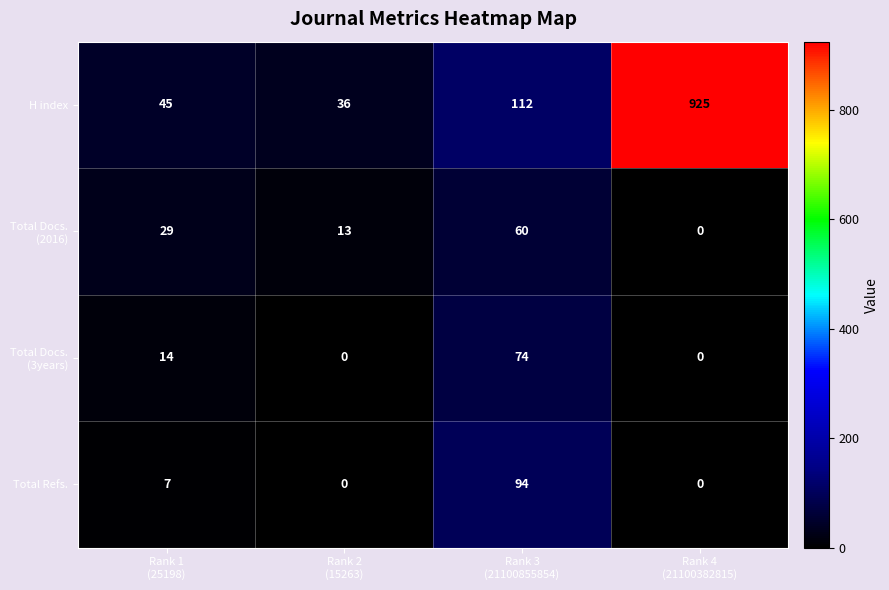

Which series has the largest range (max minus min)?

H index